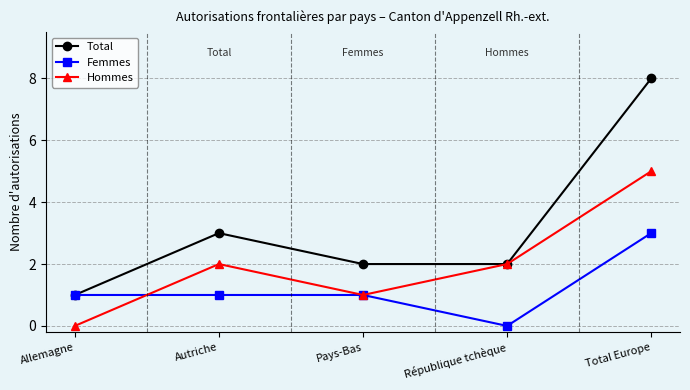

What is the maximum value shown in the chart?

8